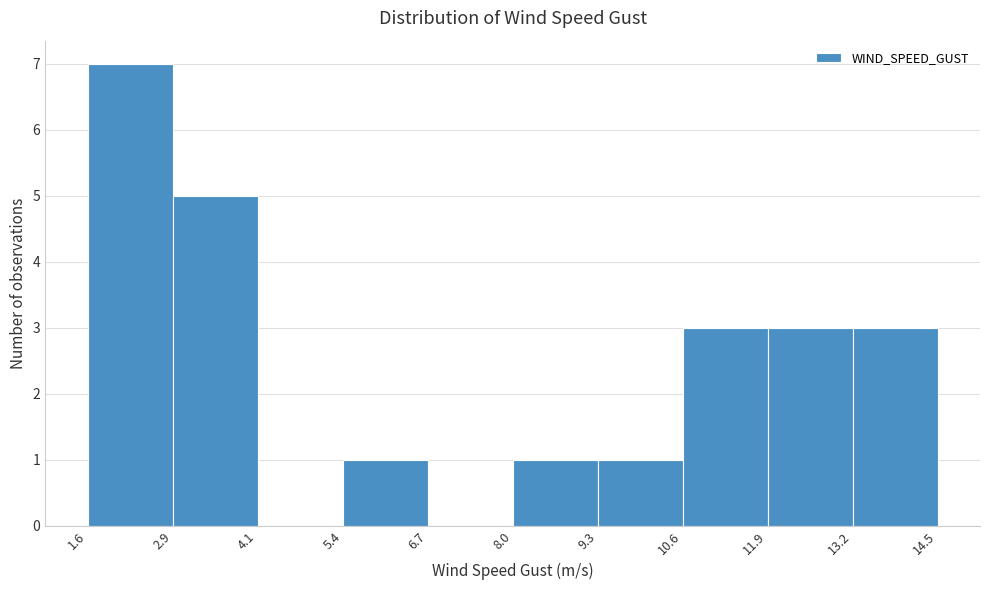

Reading left to right, transcribe this chart: for each bar, give the range it covers on the x-axis and its height. The values are not printed on the chart, so give them approximately, as read against the axis.

1.6 to 2.9: 7
2.9 to 4.1: 5
4.1 to 5.4: 0
5.4 to 6.7: 1
6.7 to 8.0: 0
8.0 to 9.3: 1
9.3 to 10.6: 1
10.6 to 11.9: 3
11.9 to 13.2: 3
13.2 to 14.5: 3